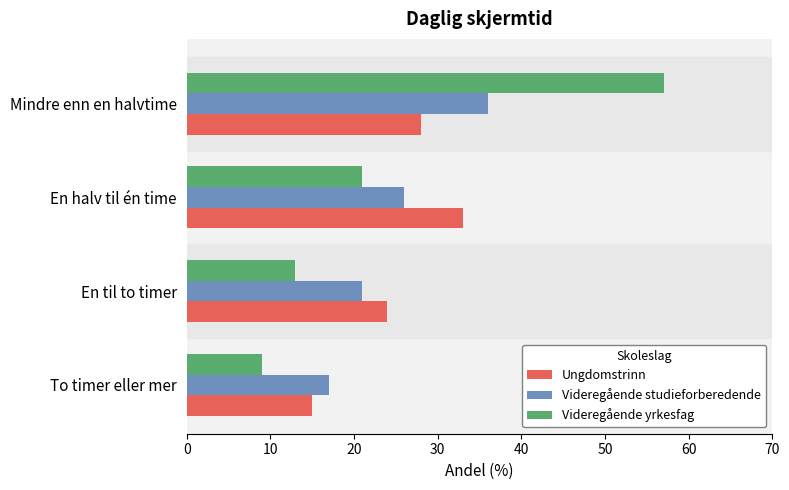

What is the total value across all series at Mindre enn en halvtime?

121